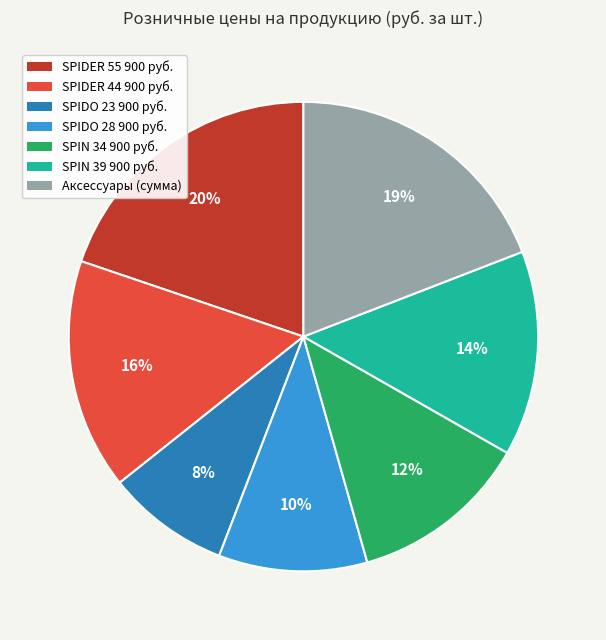

Is there any slice that represents more than half of the pie?

No